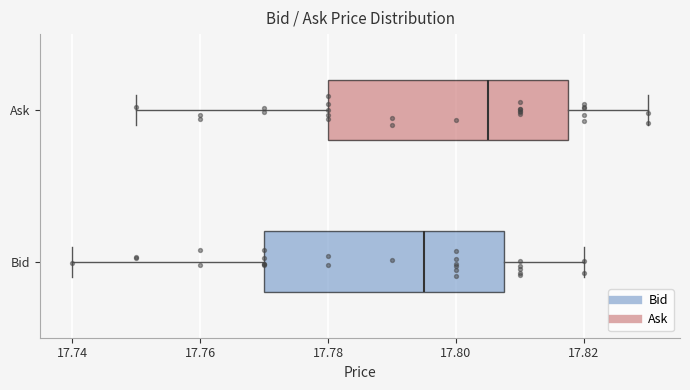

Reading bottom to top, transcribe this box plot: for each box, give where its median line is, the range the box spans, and where its two whiskers end, as read against the x-axis. The values are not printed on the chart, so give them approximately, as read against the axis.

Bid: median 17.796, box 17.770 to 17.808, whiskers 17.740 to 17.820
Ask: median 17.806, box 17.780 to 17.818, whiskers 17.750 to 17.830